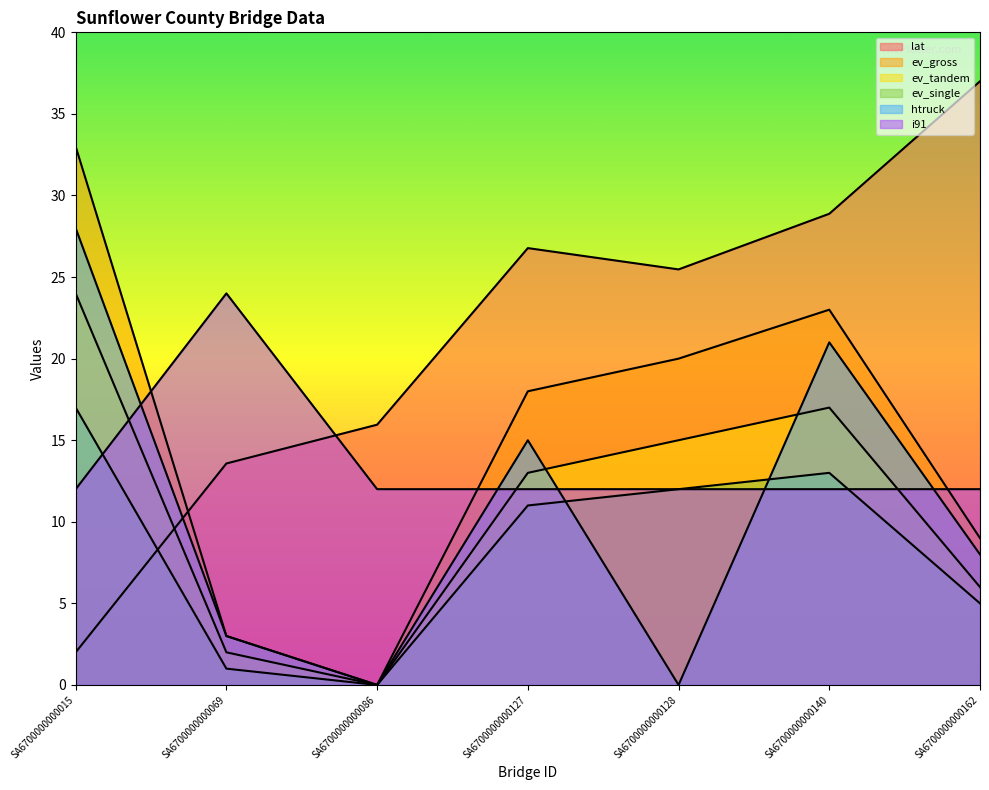

Is it true that htruck equals 0.0 at SA6700000000086?

True